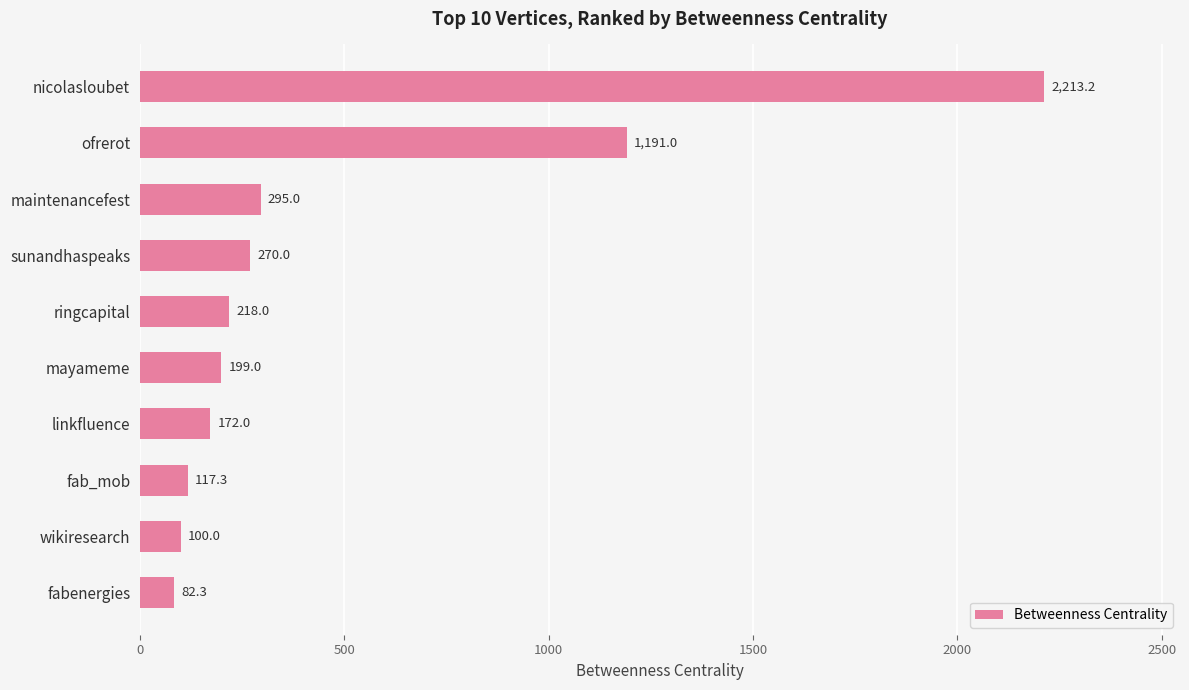

List the labels in order of value, smallest first.

fabenergies, wikiresearch, fab_mob, linkfluence, mayameme, ringcapital, sunandhaspeaks, maintenancefest, ofrerot, nicolasloubet